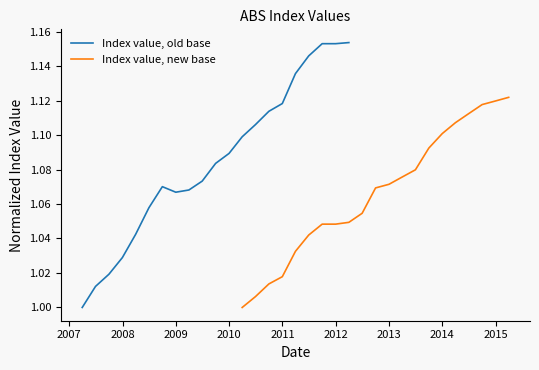

Rank the series by their maximum value, from highest to lowest.

Index value, old base, Index value, new base